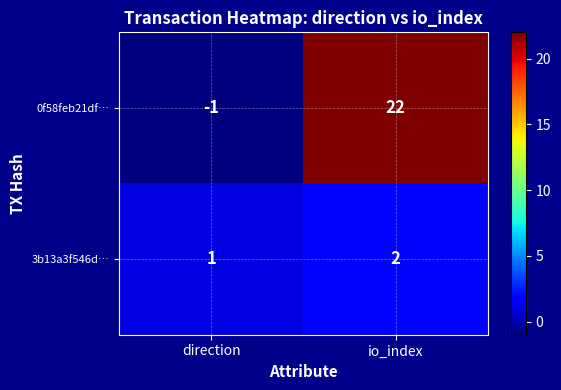

The 3b13a3f546d… series shows 2 at io_index. True or false?

True